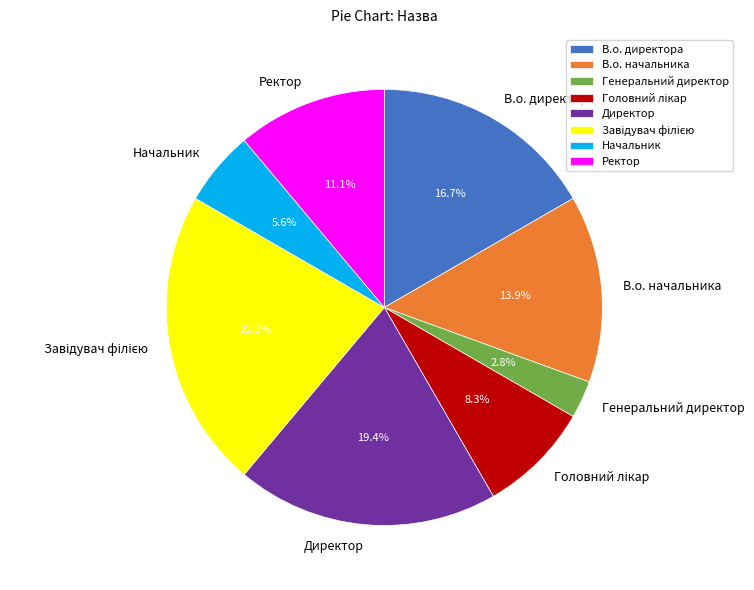

How many slices are in this pie chart?

8